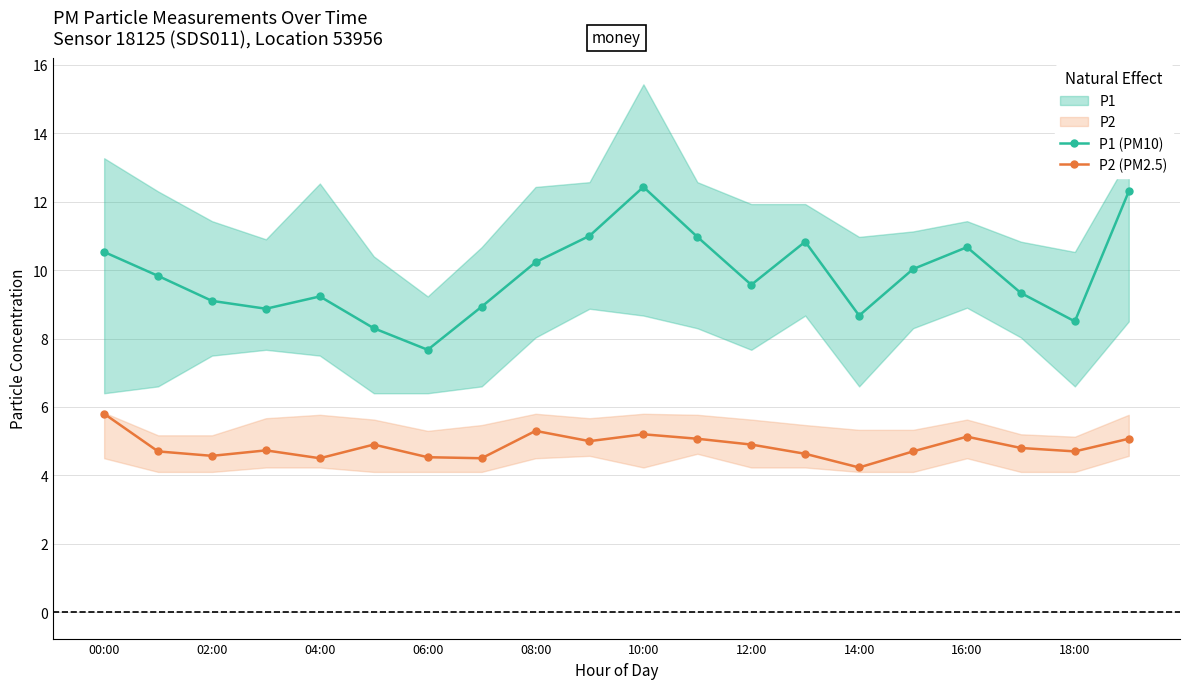

What are all the series names shown in the legend?

P1 (PM10), P2 (PM2.5)